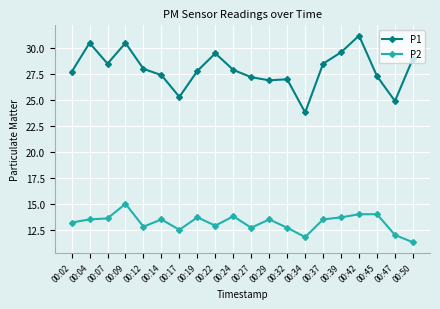

What are all the series names shown in the legend?

P1, P2